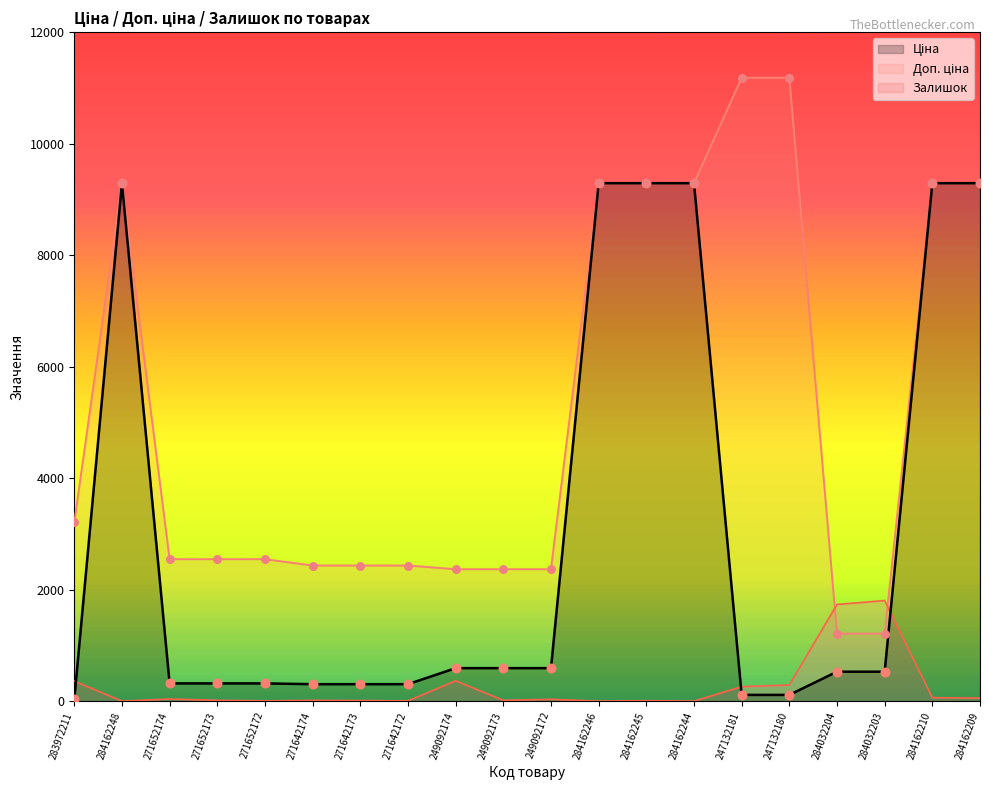

At which category is the sum across all series the highest?

284162210